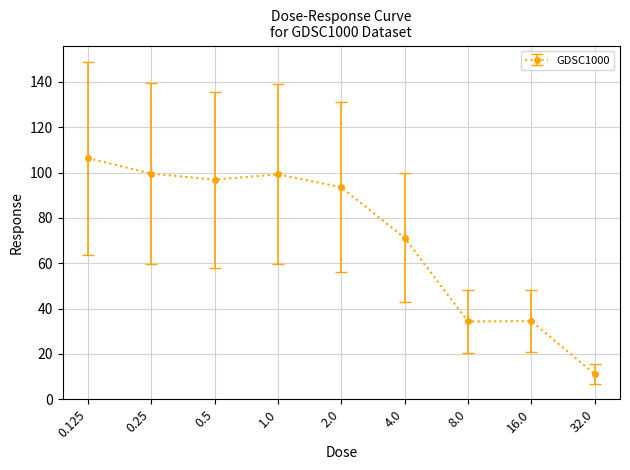

What is the minimum value shown in the chart?

11.2